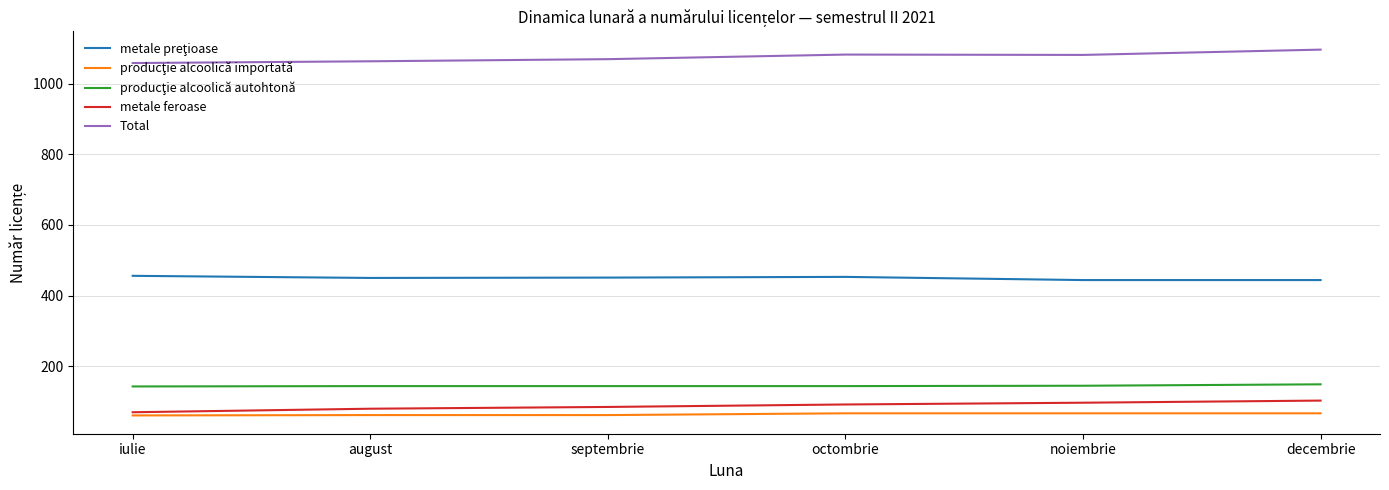

Is this an area chart (filled region under the line)?

No